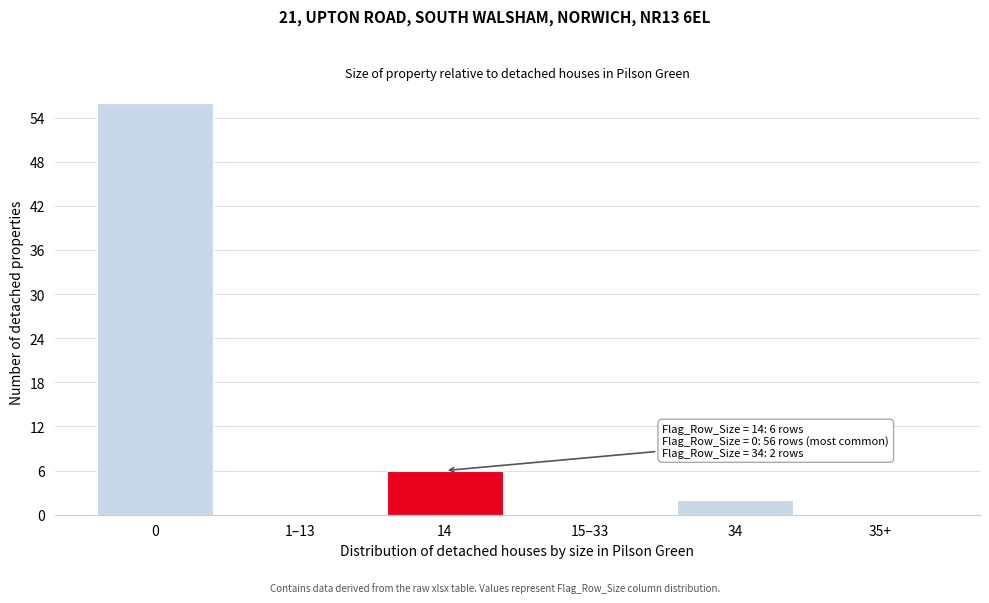

Reading left to right, list all the values displayed in this chart.

0=56	1–13=0	14=6	15–33=0	34=2	35+=0